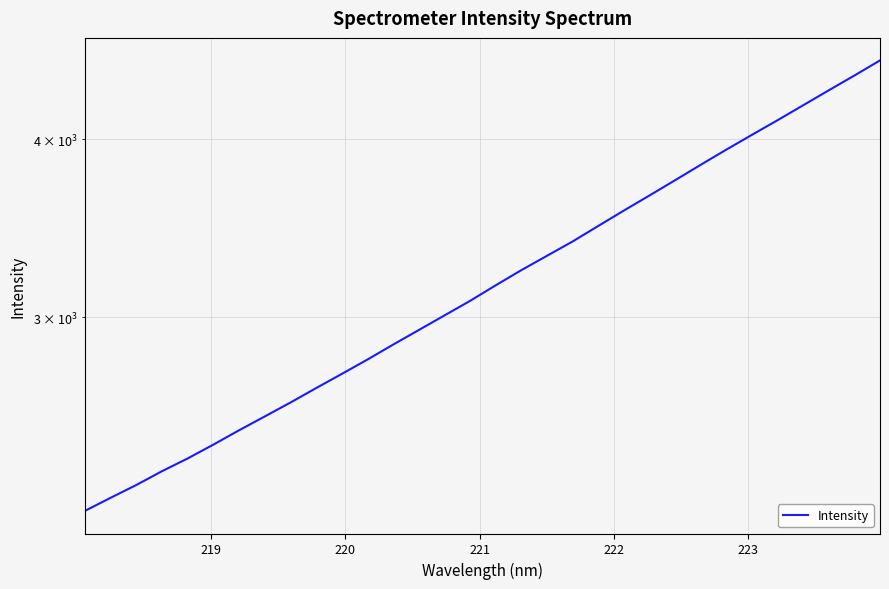

How many lines are shown in the chart?

1